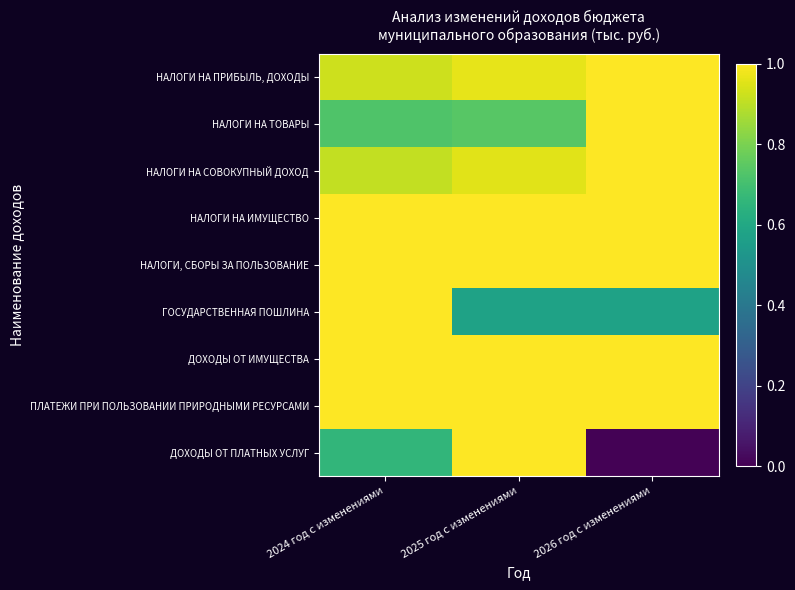

Which label corresponds to the largest value in the chart?

2026 год с изменениями